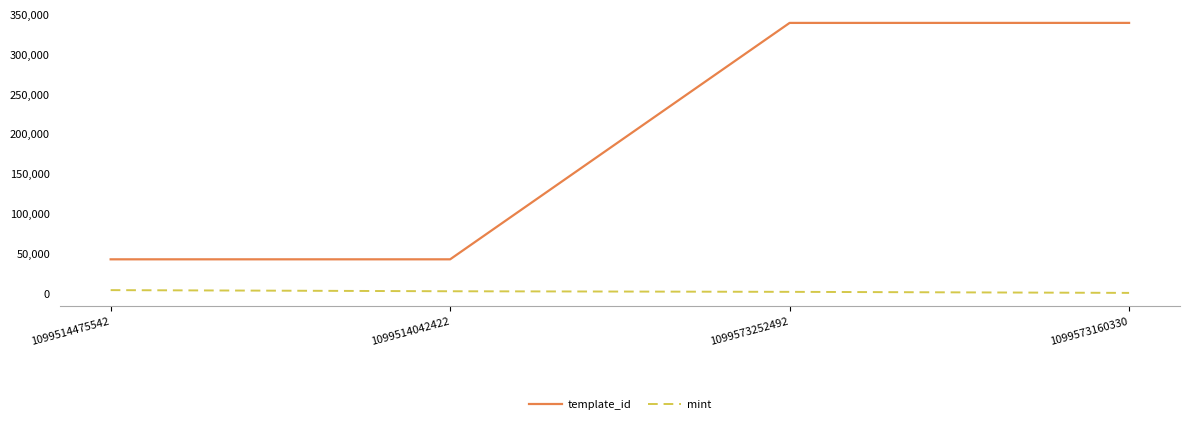

The value of template_id at 1099514475542 is 42420. True or false?

True